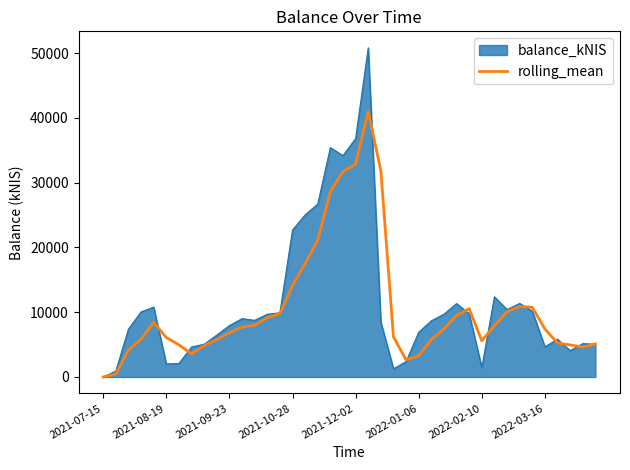

What is the highest value of the rolling_mean series?

40961.1